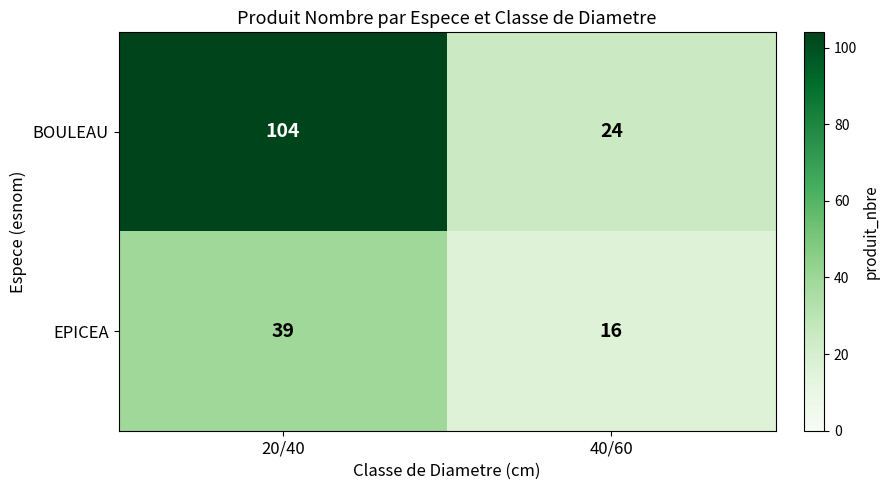

Which series has the widest spread of values?

BOULEAU